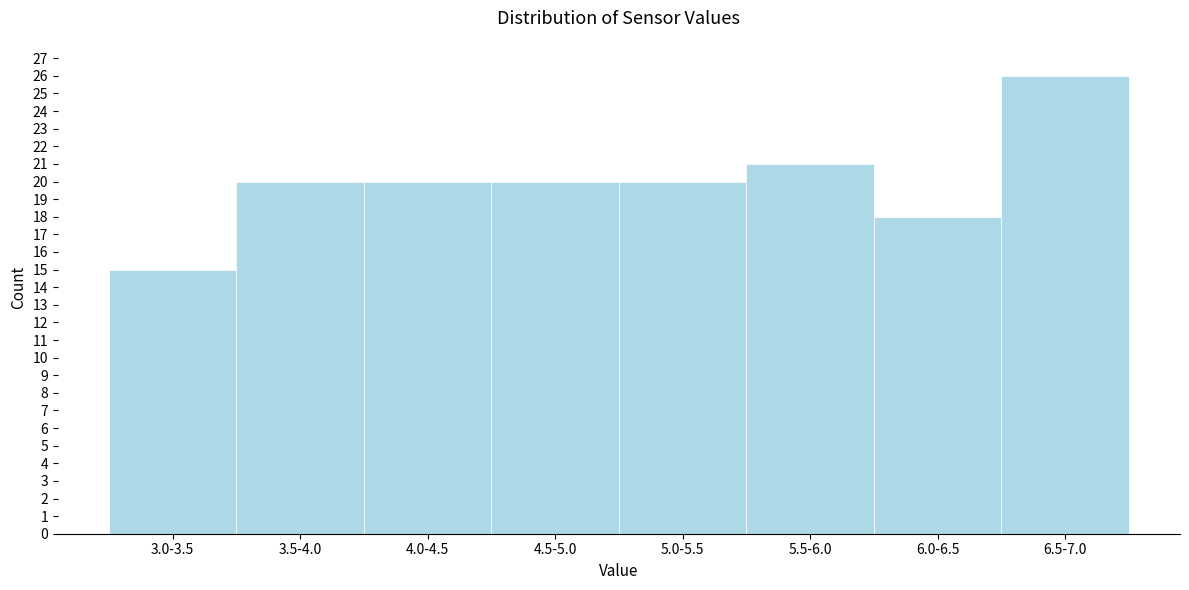

Reading left to right, what are all the values shown in this chart?

15	20	20	20	20	21	18	26